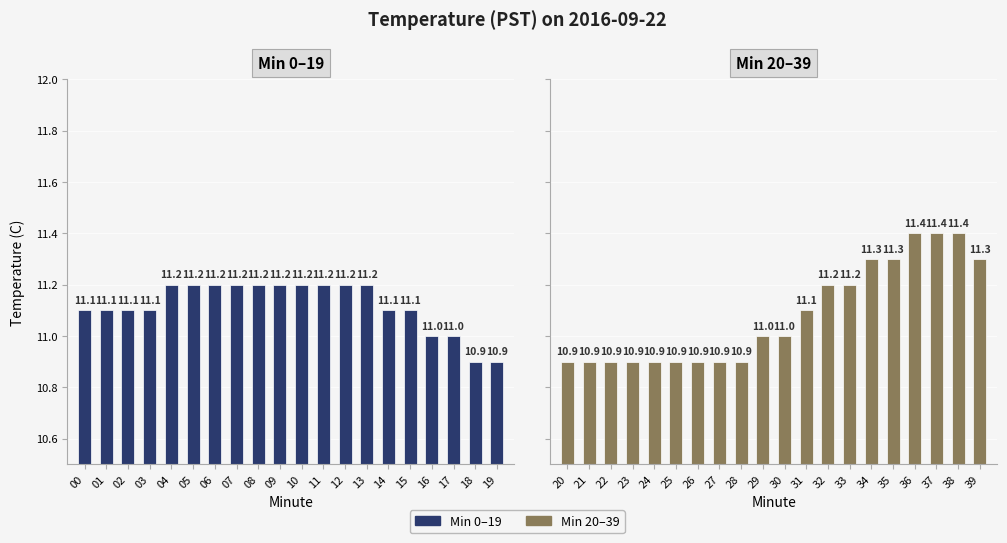

List the series in order of their peak value, lowest first.

Min 0–19, Min 20–39